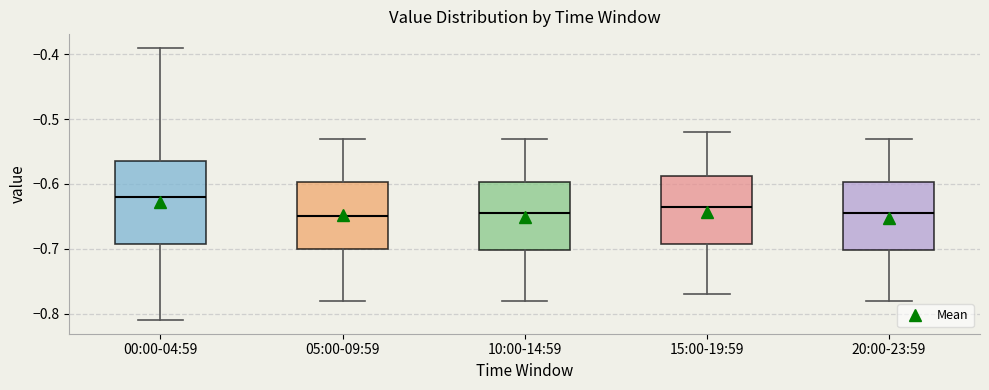

Reading left to right, transcribe this box plot: for each box, give where its median line is, the range the box spans, and where its two whiskers end, as read against the y-axis. The values are not printed on the chart, so give them approximately, as read against the axis.

00:00-04:59: median -0.62, box -0.69 to -0.56, whiskers -0.81 to -0.39
05:00-09:59: median -0.65, box -0.70 to -0.60, whiskers -0.78 to -0.53
10:00-14:59: median -0.64, box -0.70 to -0.60, whiskers -0.78 to -0.53
15:00-19:59: median -0.63, box -0.69 to -0.59, whiskers -0.77 to -0.52
20:00-23:59: median -0.64, box -0.70 to -0.60, whiskers -0.78 to -0.53